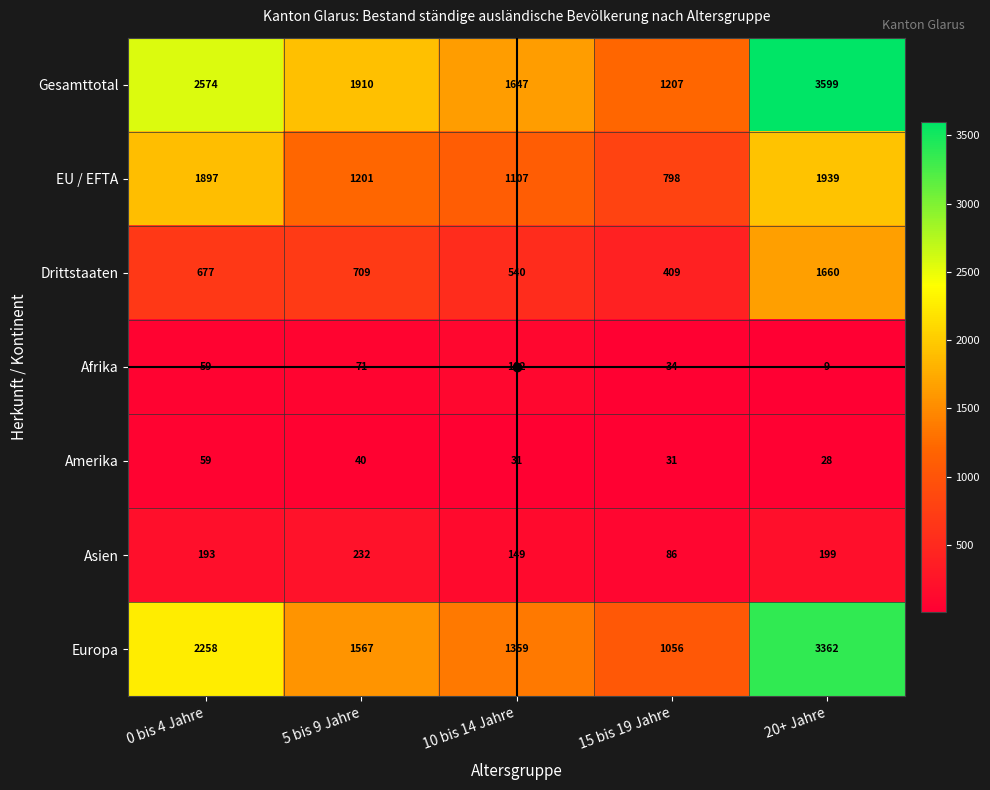

The value of EU / EFTA at 5 bis 9 Jahre is 1201. True or false?

True